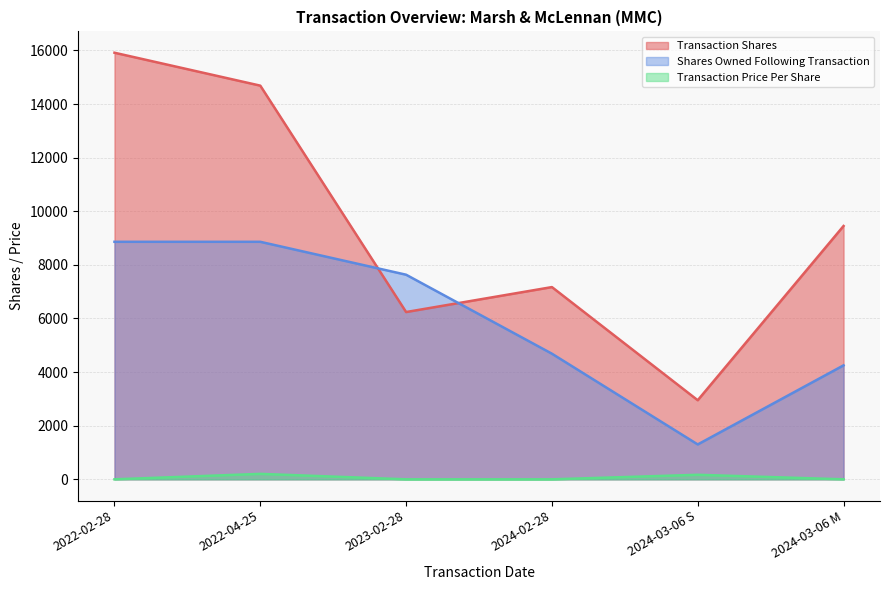

How many series are shown in this chart?

3